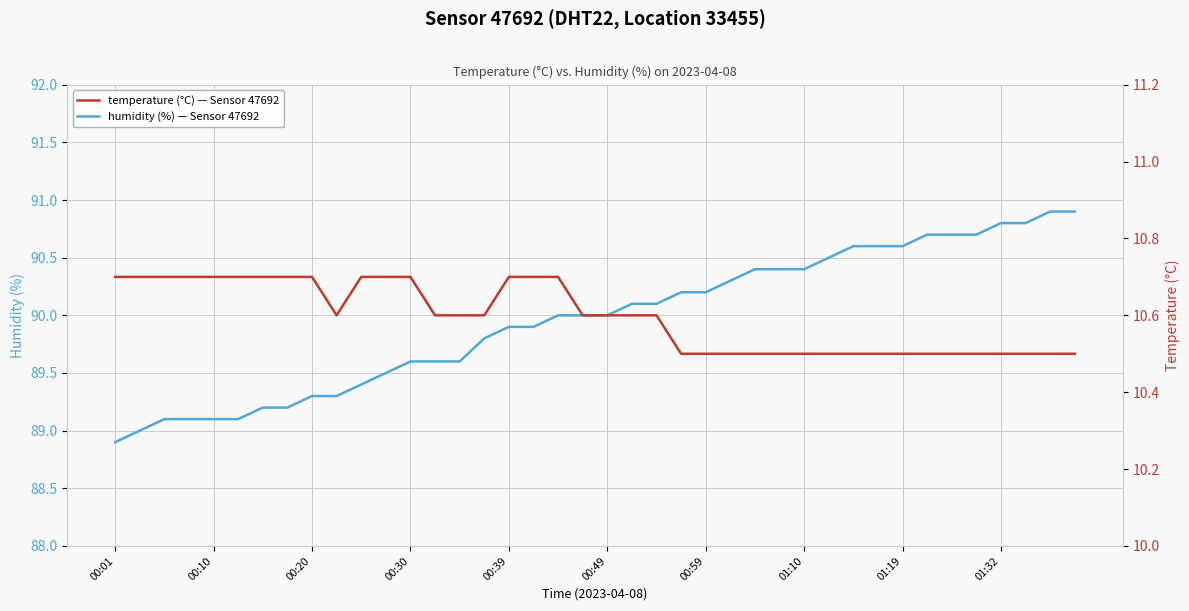

At how many categories does at least one series exceed 71?

40